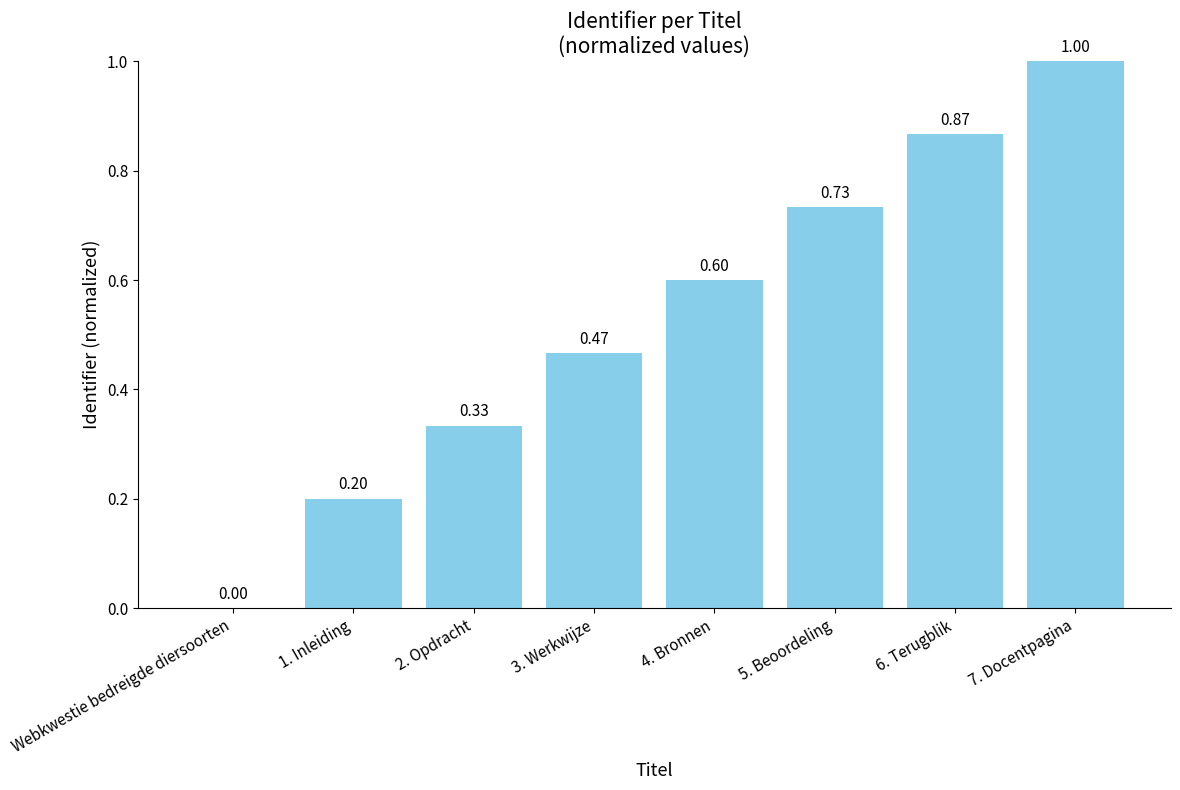

What is the sum of the values at 2. Opdracht and 3. Werkwijze?

0.8